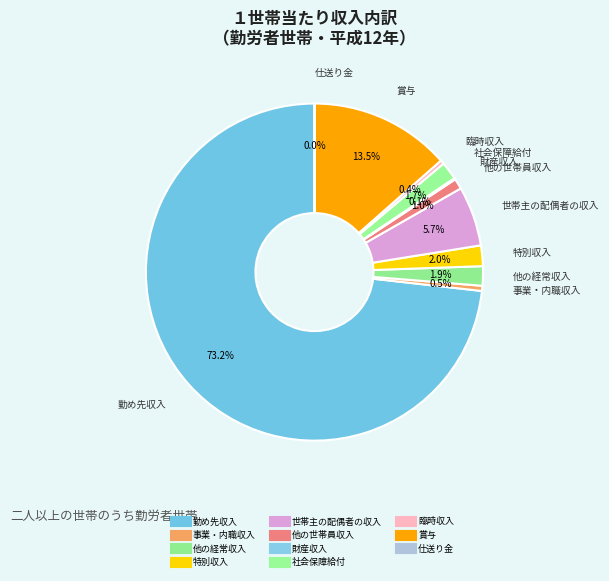

Rank the categories by value from lowest to highest.

仕送り金, 財産収入, 臨時収入, 事業・内職収入, 他の世帯員収入, 社会保障給付, 他の経常収入, 特別収入, 世帯主の配偶者の収入, 賞与, 勤め先収入